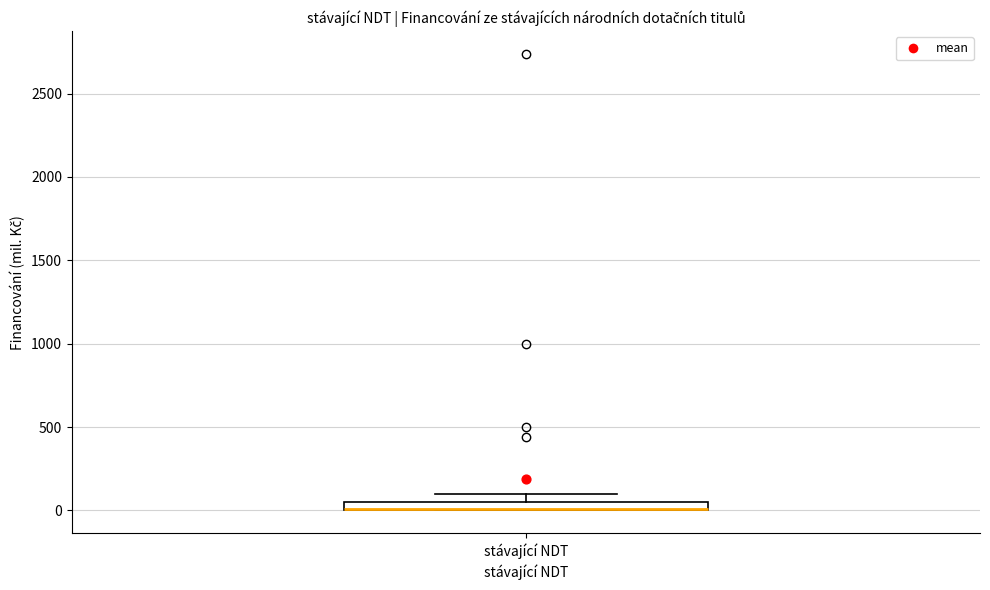

Where is the upper edge of the box for stávající NDT on the y-axis? The values are not printed on the chart, so give them approximately, as read against the axis.

50